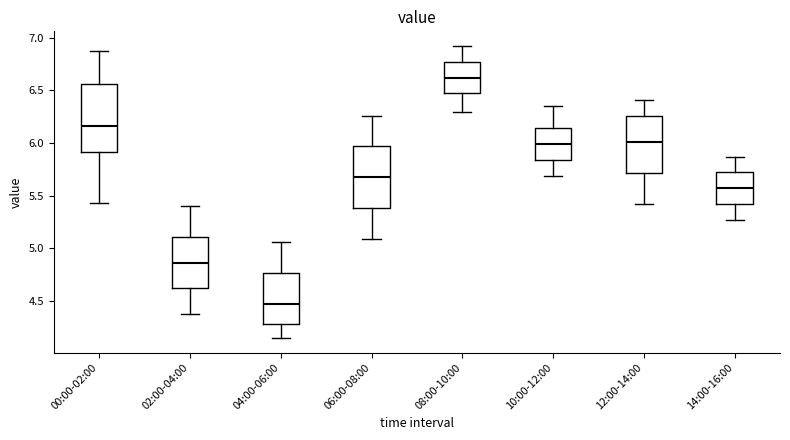

Where does the upper whisker of the box for 06:00-08:00 end on the y-axis? The values are not printed on the chart, so give them approximately, as read against the axis.

6.25